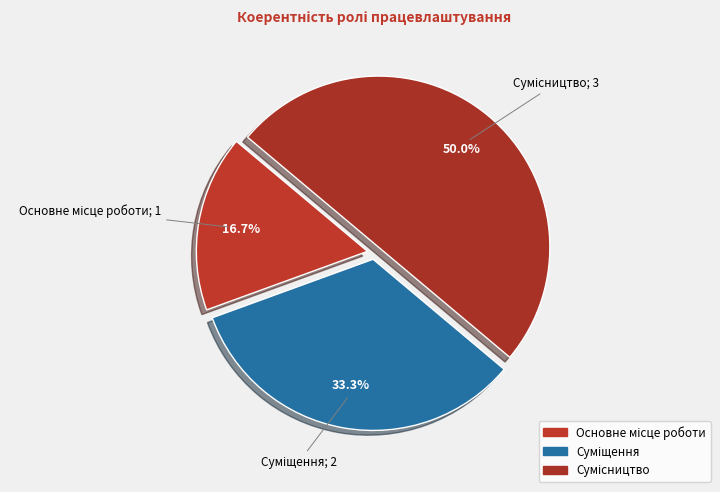

How many slices are in this pie chart?

3